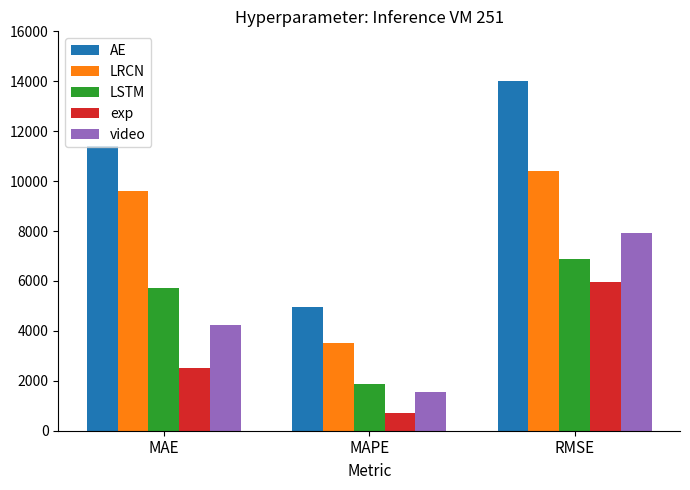

What is the total value across all series at MAPE?

12620